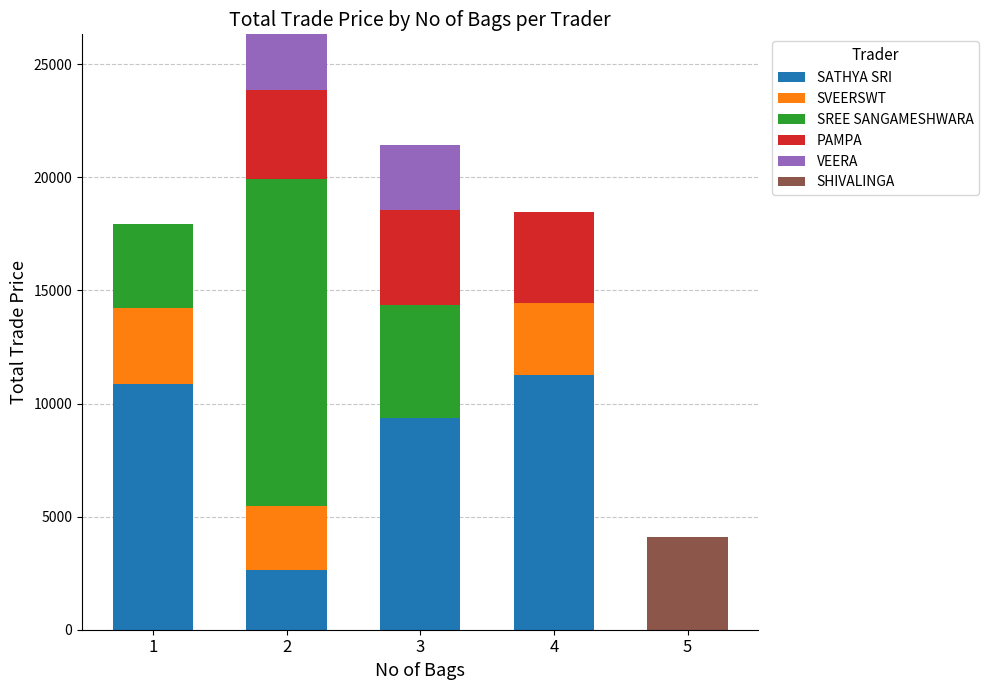

What is the total value across all series at 3?

21406.0